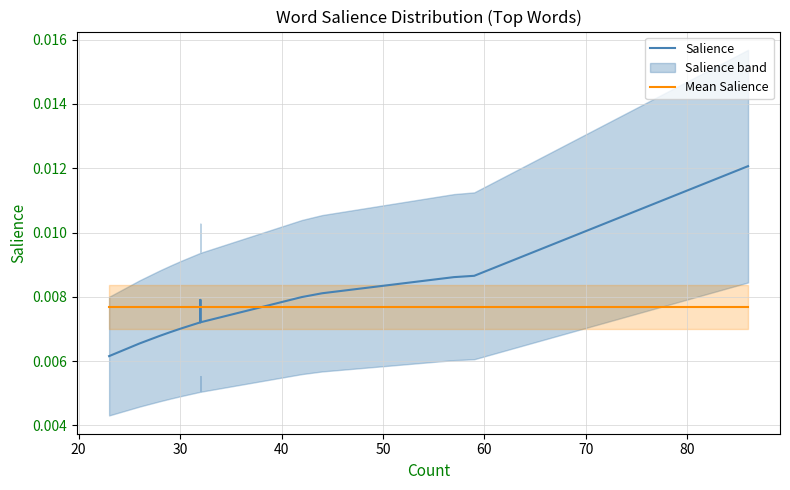

In Salience, how many points are higher than both neighbors (excluding endpoints)?

1